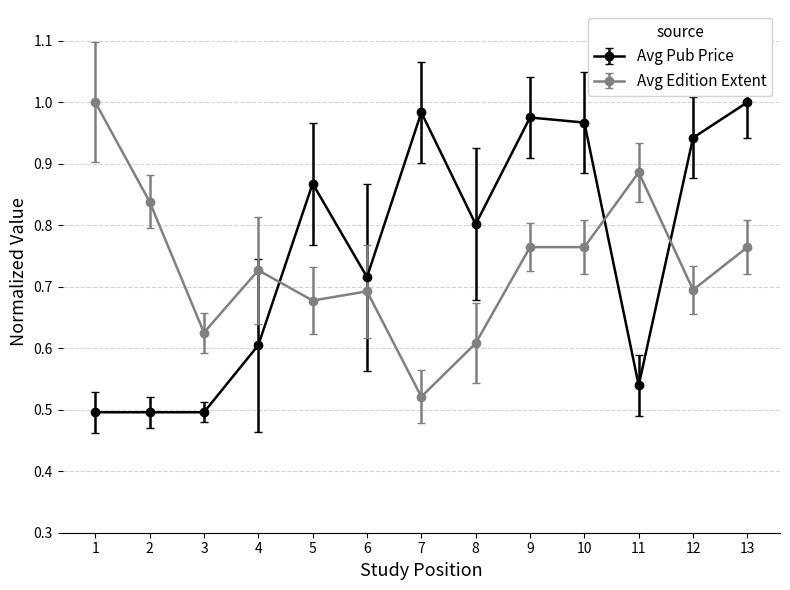

Between 4 and 11, which series saw the biggest shift?

Avg Edition Extent